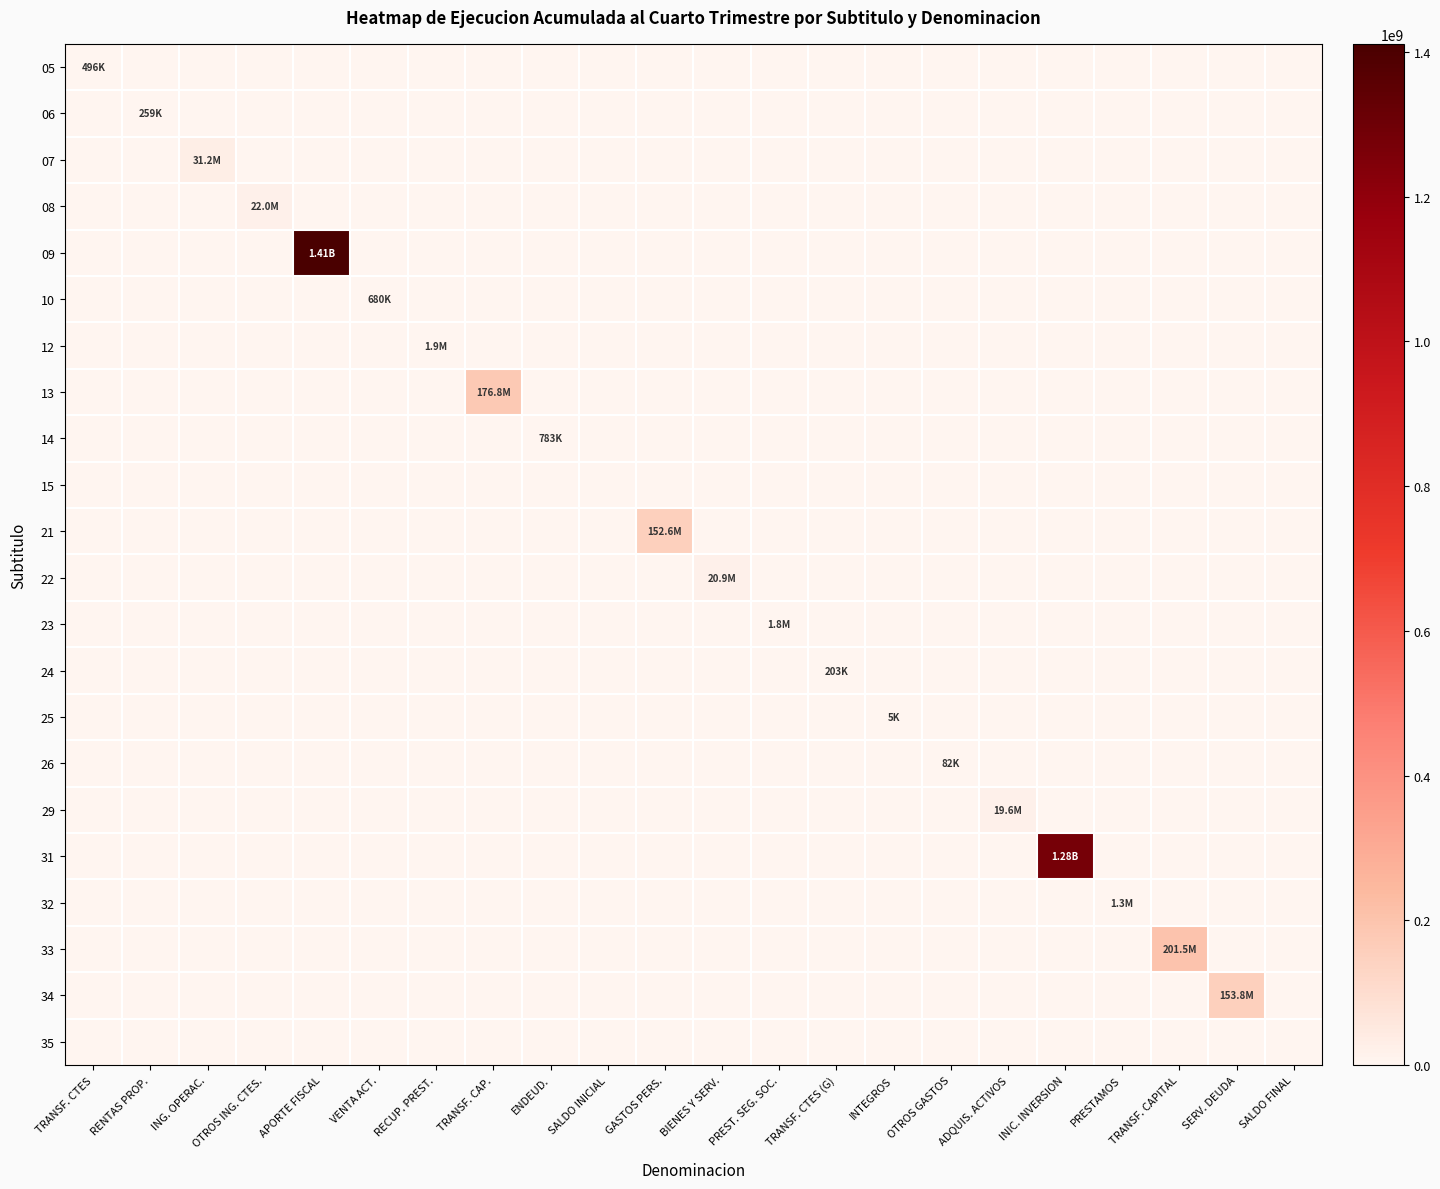

What is the difference between the highest and lowest values at OTROS ING. CTES.?

21978215